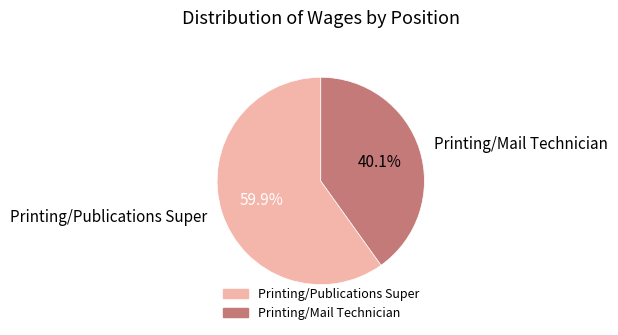

What portion of the pie excludes Printing/Mail Technician?

59.9%